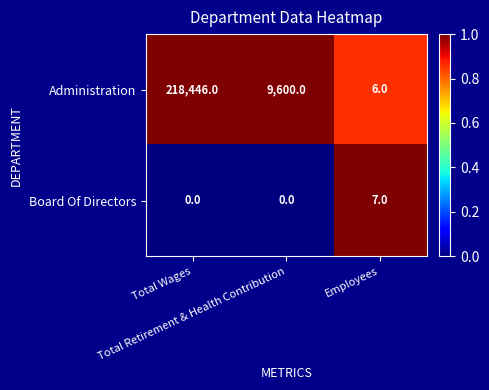

Rank the series by their maximum value, from lowest to highest.

Board Of Directors, Administration